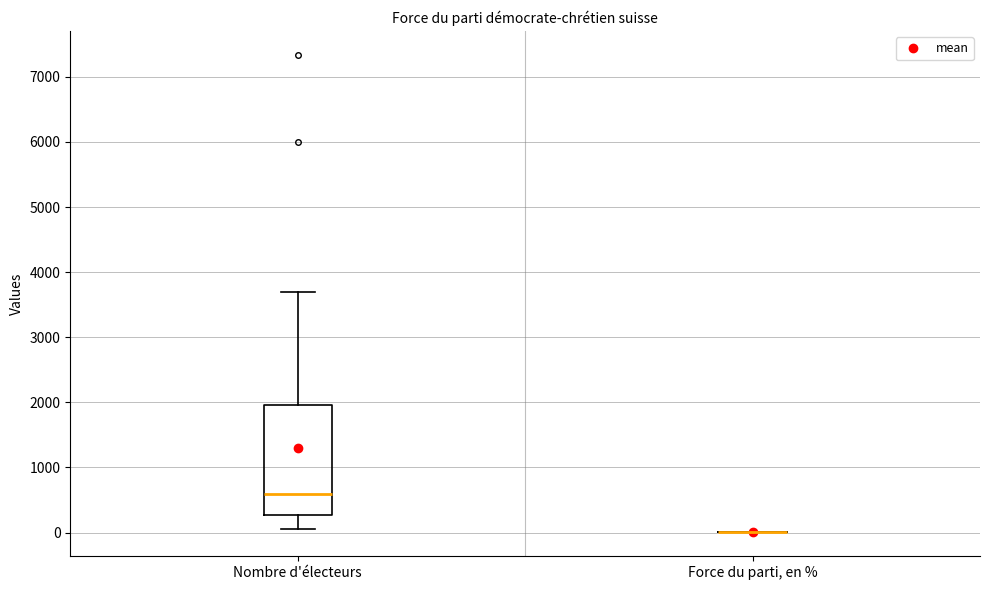

Reading left to right, transcribe this box plot: for each box, give where its median line is, the range the box spans, and where its two whiskers end, as read against the y-axis. The values are not printed on the chart, so give them approximately, as read against the axis.

Nombre d'électeurs: median 600, box 300 to 2000, whiskers 100 to 3700
Force du parti, en %: box collapsed to a line at 0, whiskers 0 to 0